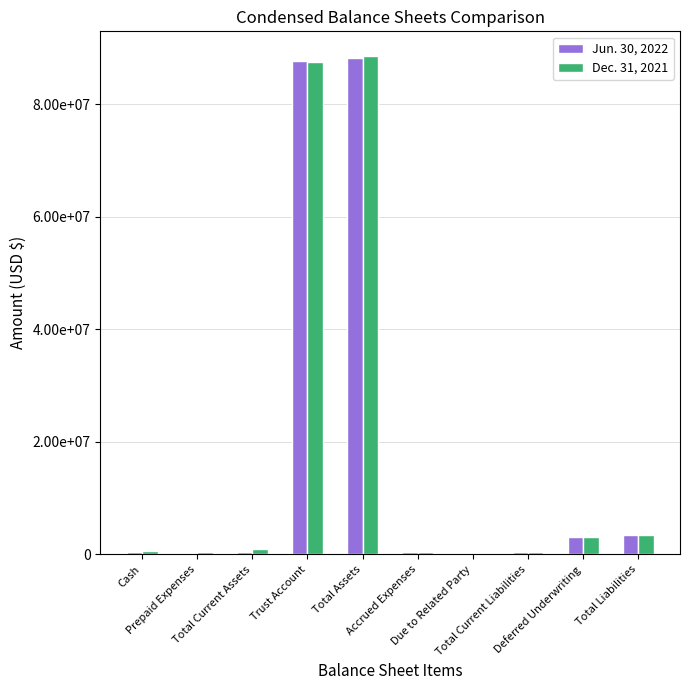

Reading left to right, list all the values displayed in this chart.

Jun. 30, 2022: 368017	154032	522049	87678389	88200438	418881	88710	507591	3018750	3526341
Dec. 31, 2021: 568569	372190	940759	87550283	88491042	384839	28710	413549	3018750	3432299